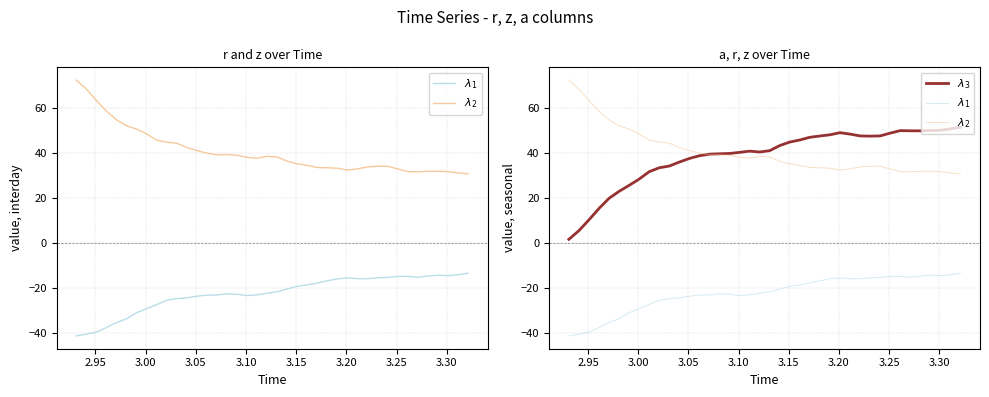

True or false: $\lambda_1$ and $\lambda_3$ cross at least once.

False